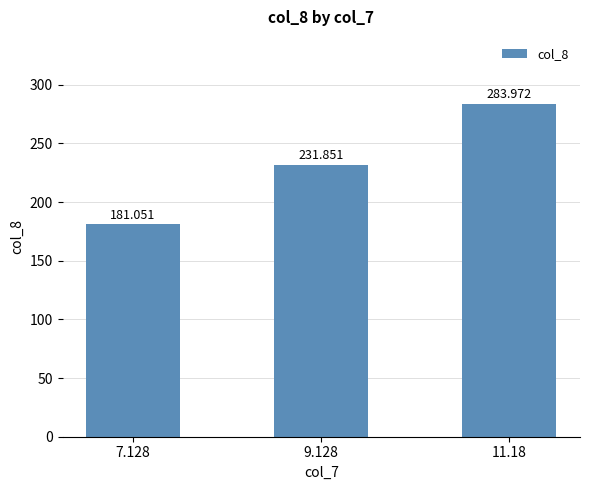

Approximately how many times larger is the value at 9.128 compared to 11.18?

0.8